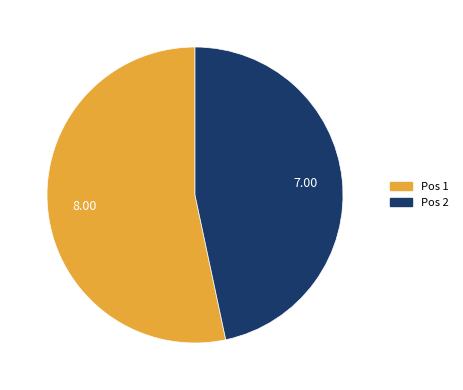

Is the sum of Pos 2 and Pos 1 greater than half?

Yes